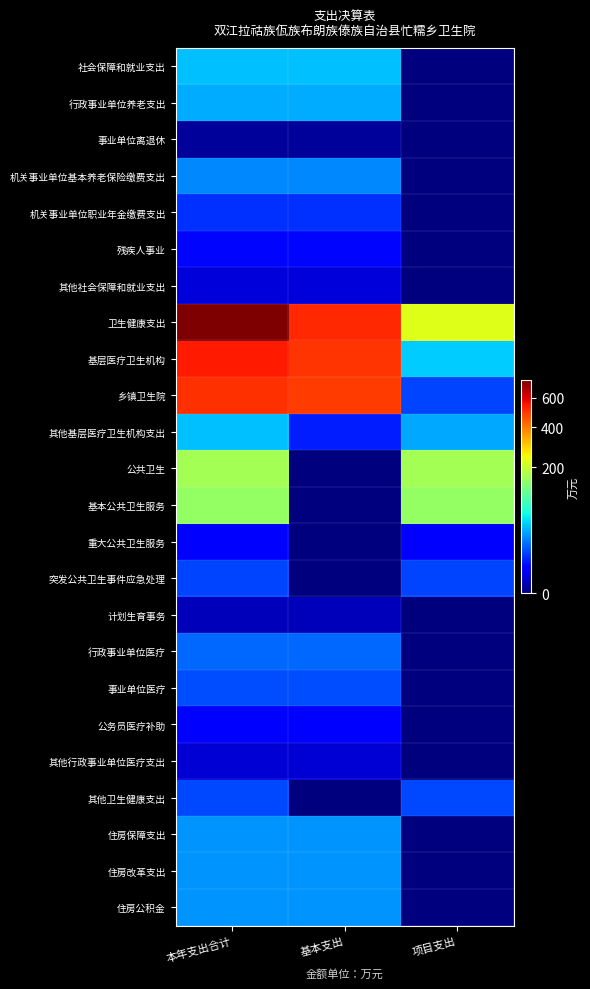

Which has a higher value, 基本支出 or 本年支出合计?

基本支出